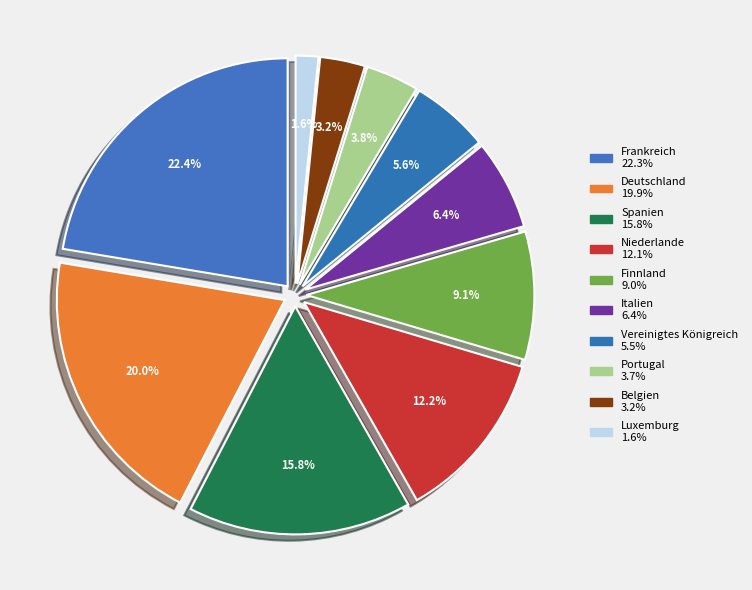

Does Italien represent more than half of the total?

No